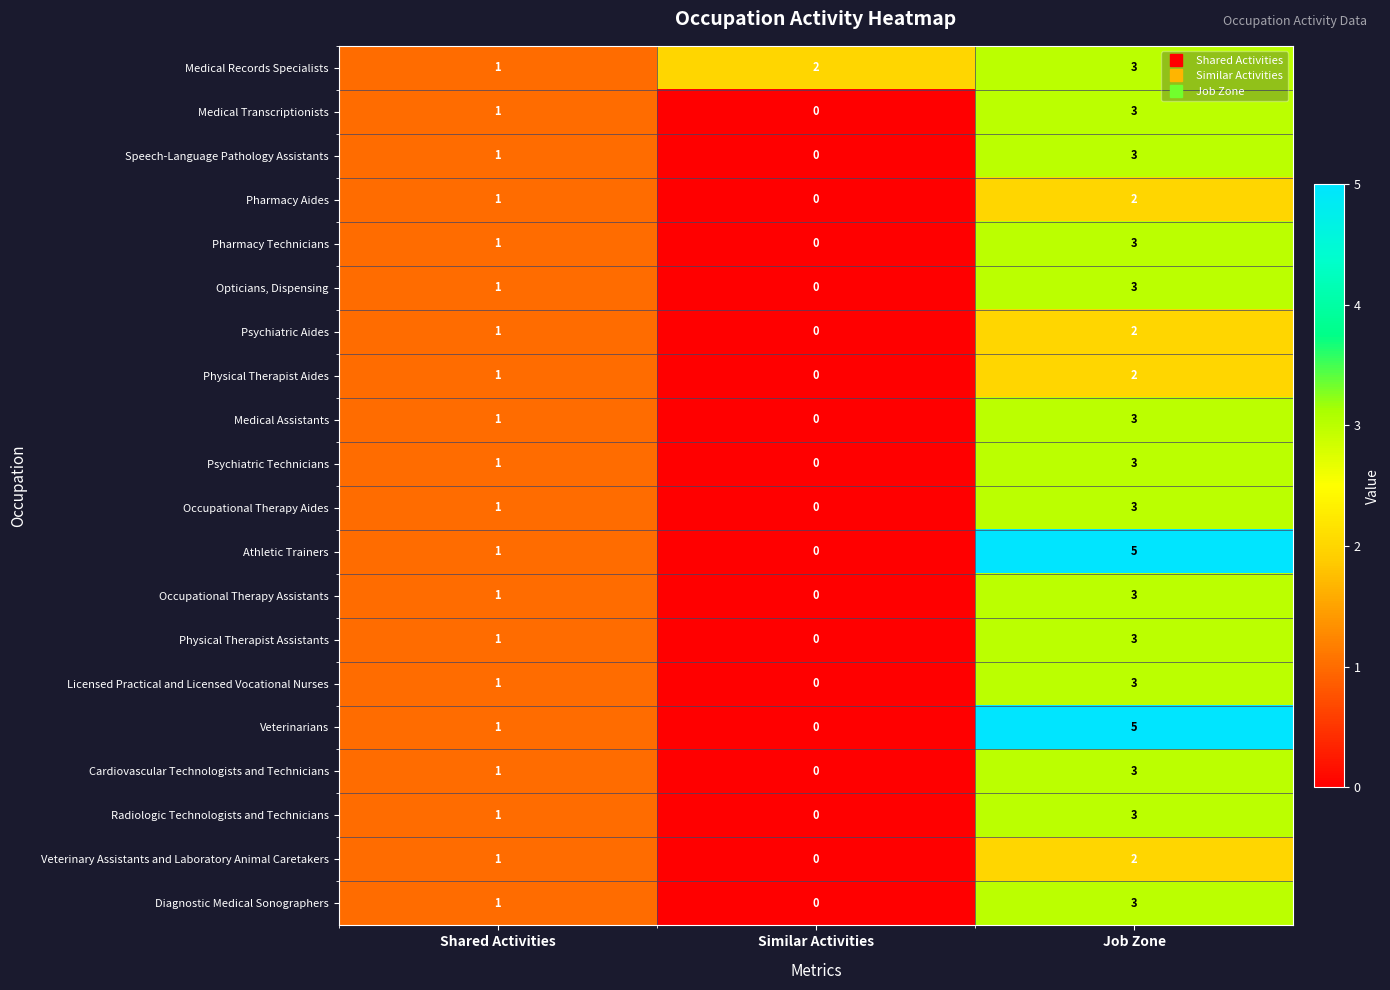

At how many categories does at least one series exceed 4?

1